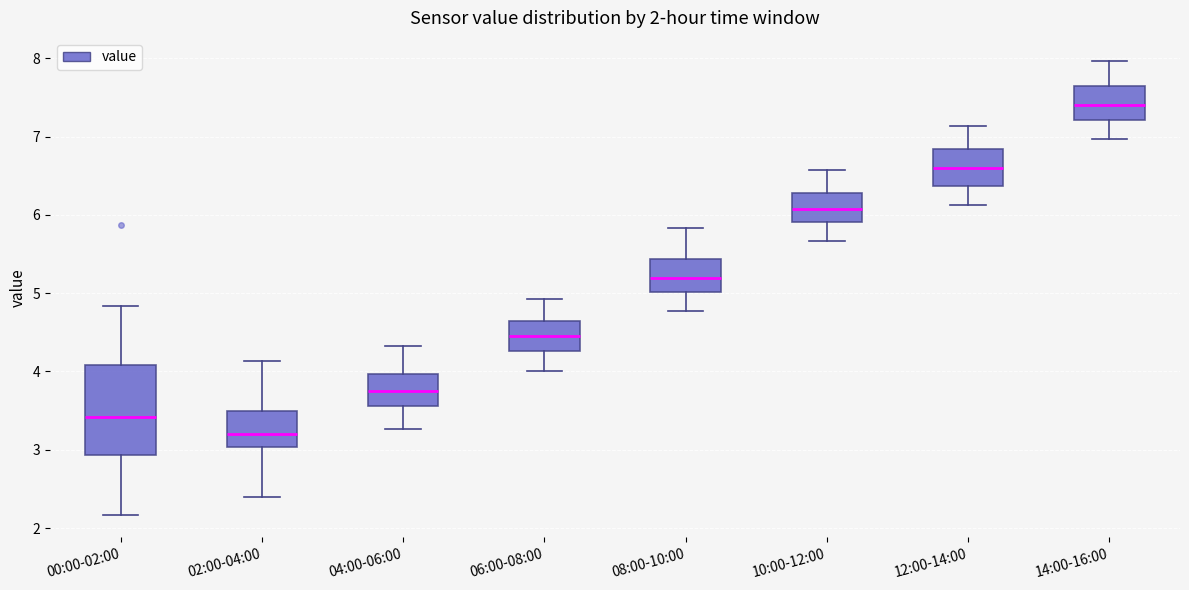

Which box has the highest median line?

14:00-16:00